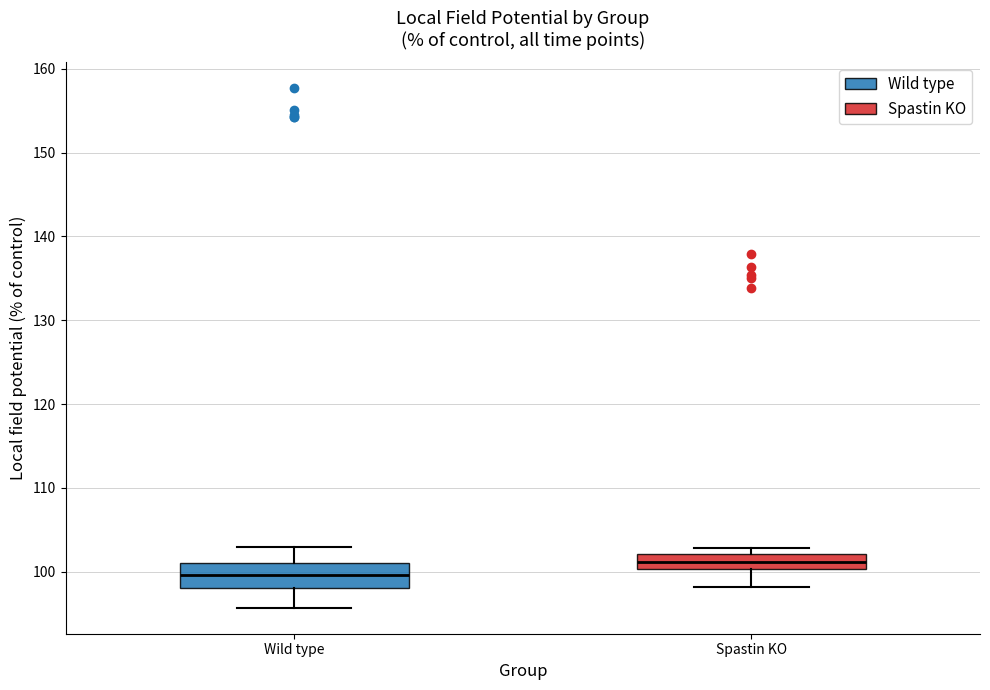

Reading left to right, transcribe this box plot: for each box, give where its median line is, the range the box spans, and where its two whiskers end, as read against the y-axis. The values are not printed on the chart, so give them approximately, as read against the axis.

Wild type: median 100, box 98 to 101, whiskers 96 to 103
Spastin KO: median 101, box 100 to 102, whiskers 98 to 103